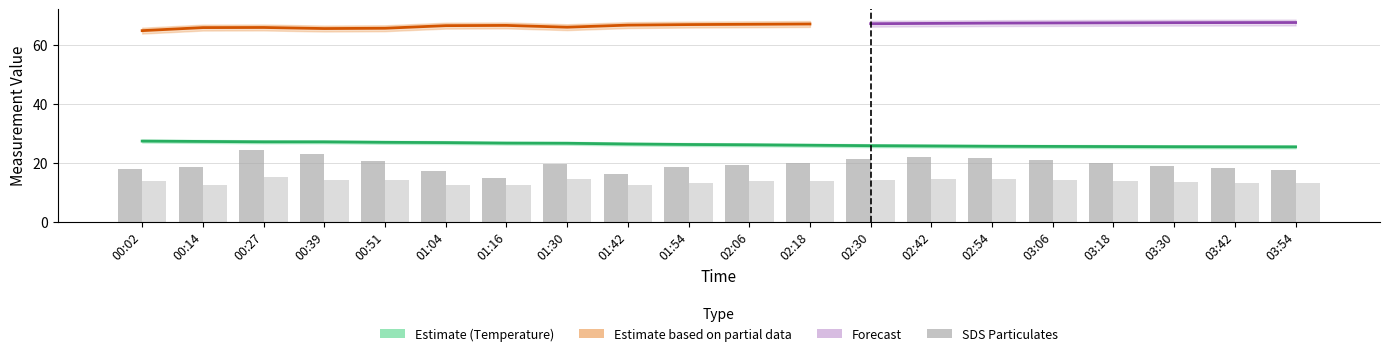

Reading left to right, what are all the values shown in this chart?

BME280_temperature: 27.4	27.2	27.1	27.1	26.9	26.8	26.7	26.6	26.4	26.2	26.1	25.9	25.8	25.7	25.6	25.6	25.5	25.4	25.4	25.4
SDS_P1: 17.9	18.4	24.2	23.1	20.6	17.3	14.9	19.6	16.4	18.5	19.2	20.1	21.3	22.0	21.5	20.8	19.9	19.0	18.2	17.5
SDS_P2: 13.8	12.6	15.1	14.2	14.0	12.3	12.4	14.6	12.6	13.2	13.8	14.0	14.3	14.6	14.4	14.1	13.9	13.5	13.2	13.0